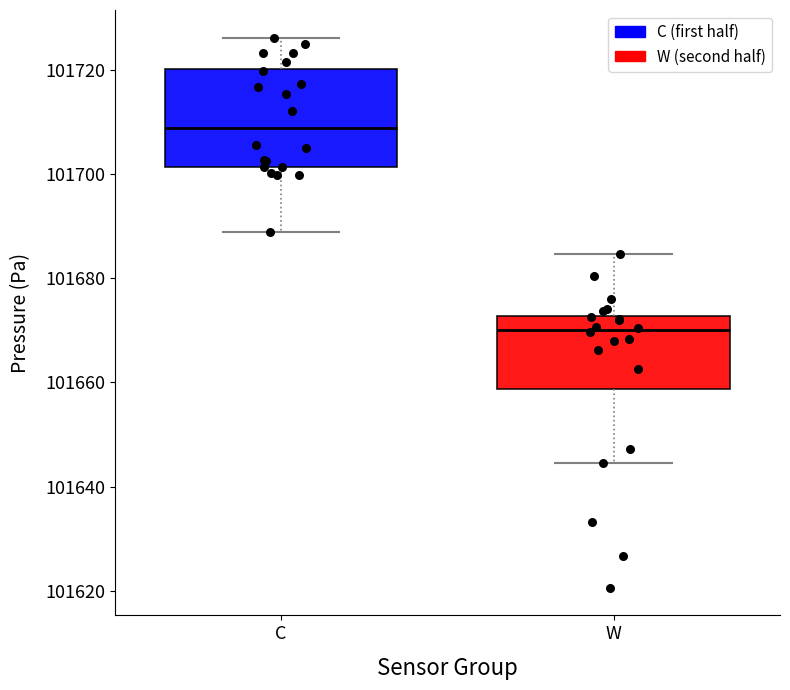

Reading left to right, transcribe this box plot: for each box, give where its median line is, the range the box spans, and where its two whiskers end, as read against the y-axis. The values are not printed on the chart, so give them approximately, as read against the axis.

C: median 101708, box 101702 to 101720, whiskers 101688 to 101726
W: median 101670, box 101658 to 101672, whiskers 101644 to 101684